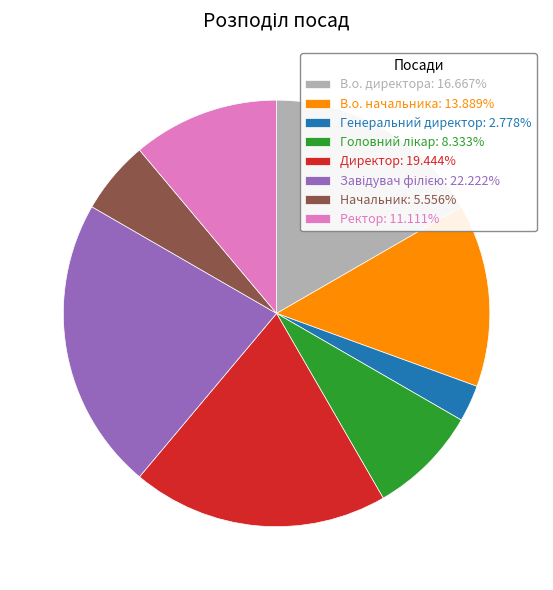

Does any single category account for the majority?

No